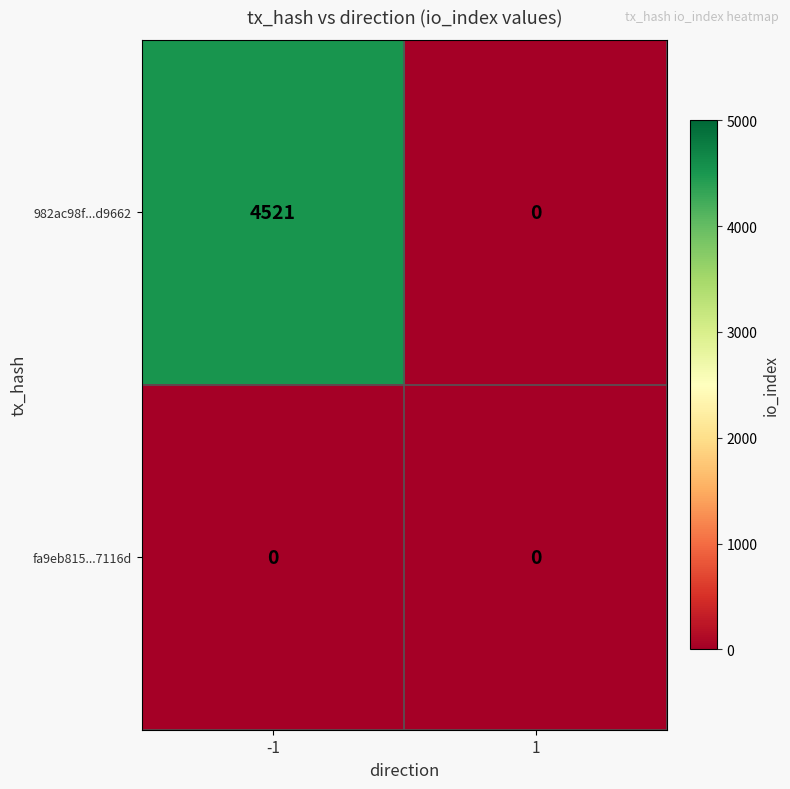

How many values in 982ac98f...d9662 are above zero?

1